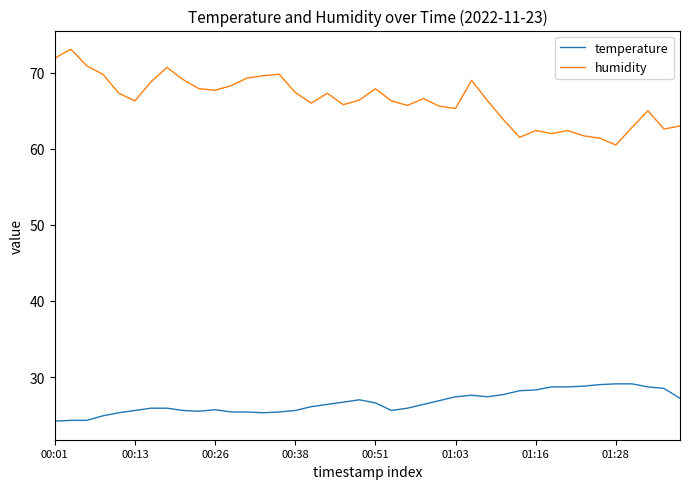

What is the highest value of the humidity series?

73.1